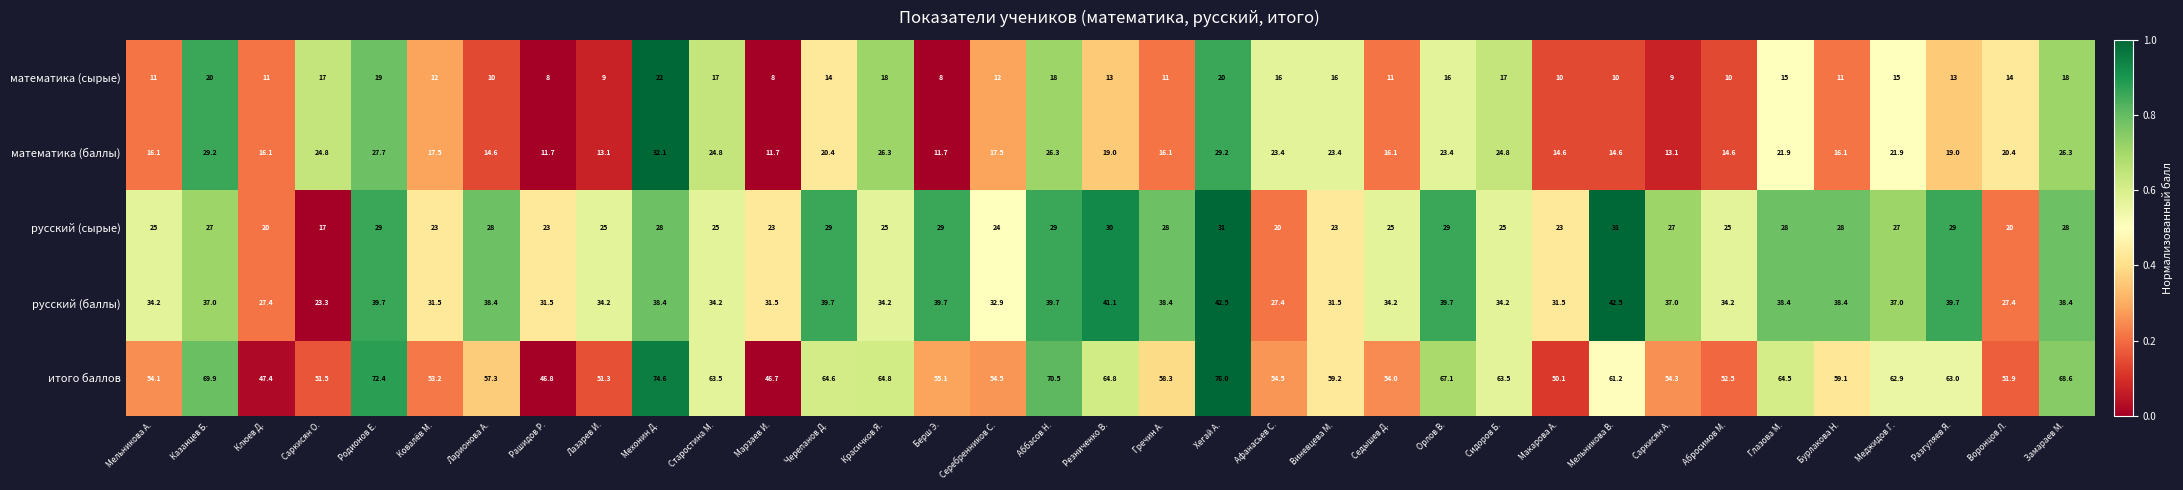

Count the number of data series in this chart.

5